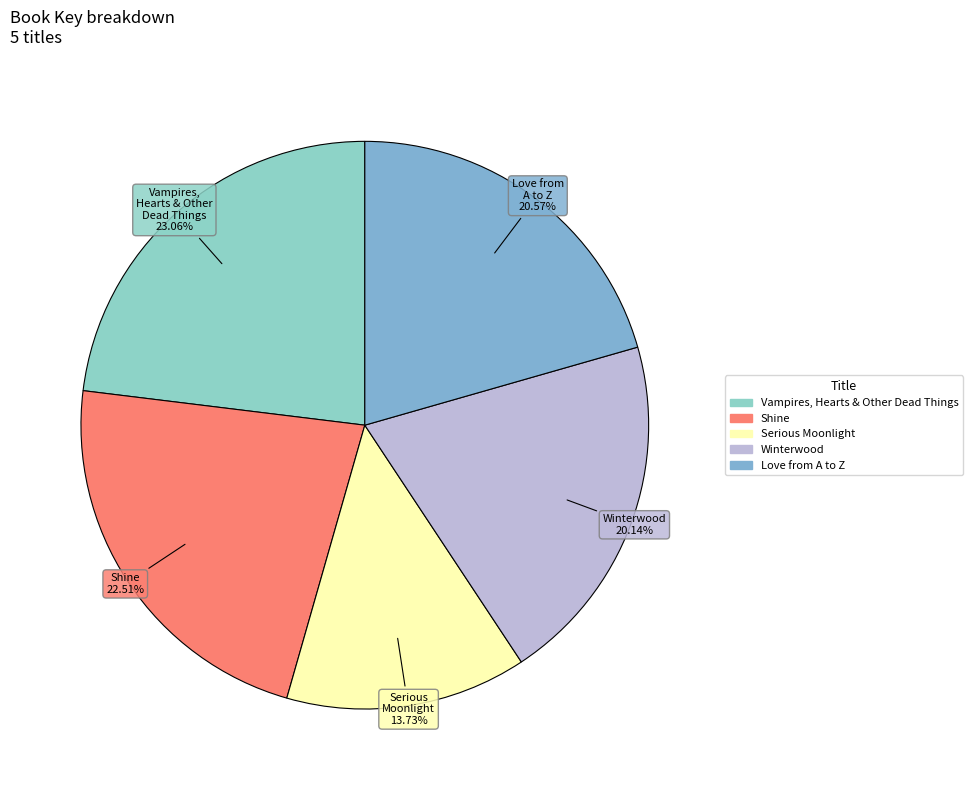

Which category has the smallest portion of the pie?

Serious Moonlight